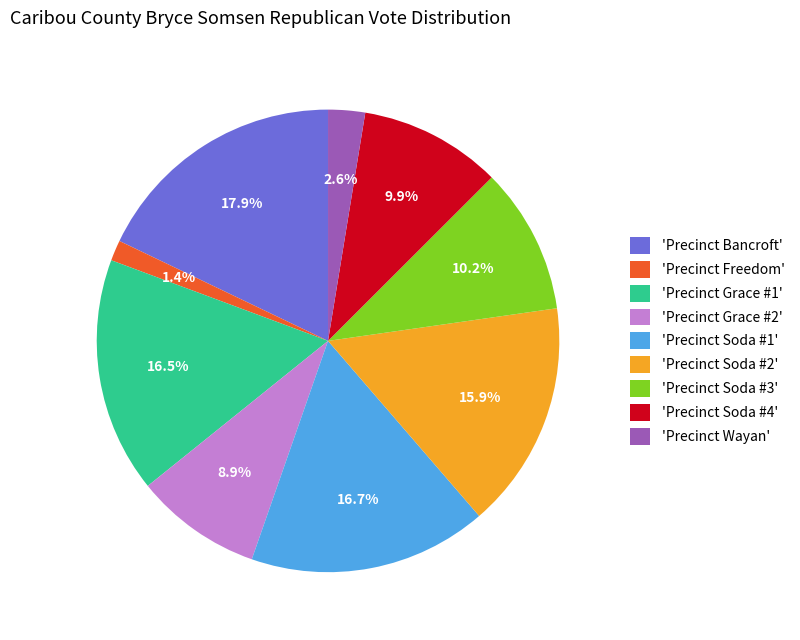

Count the number of slices in the pie.

9